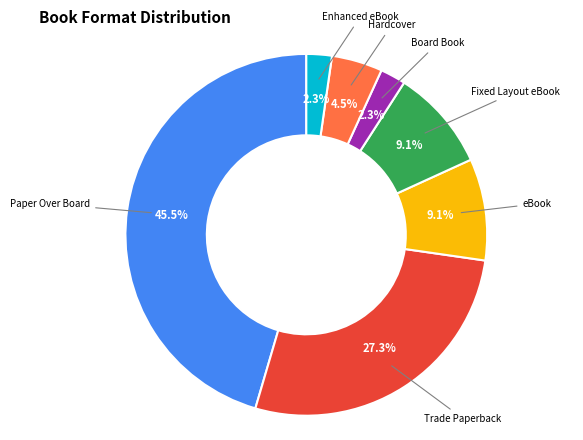

How many slices are in this pie chart?

7